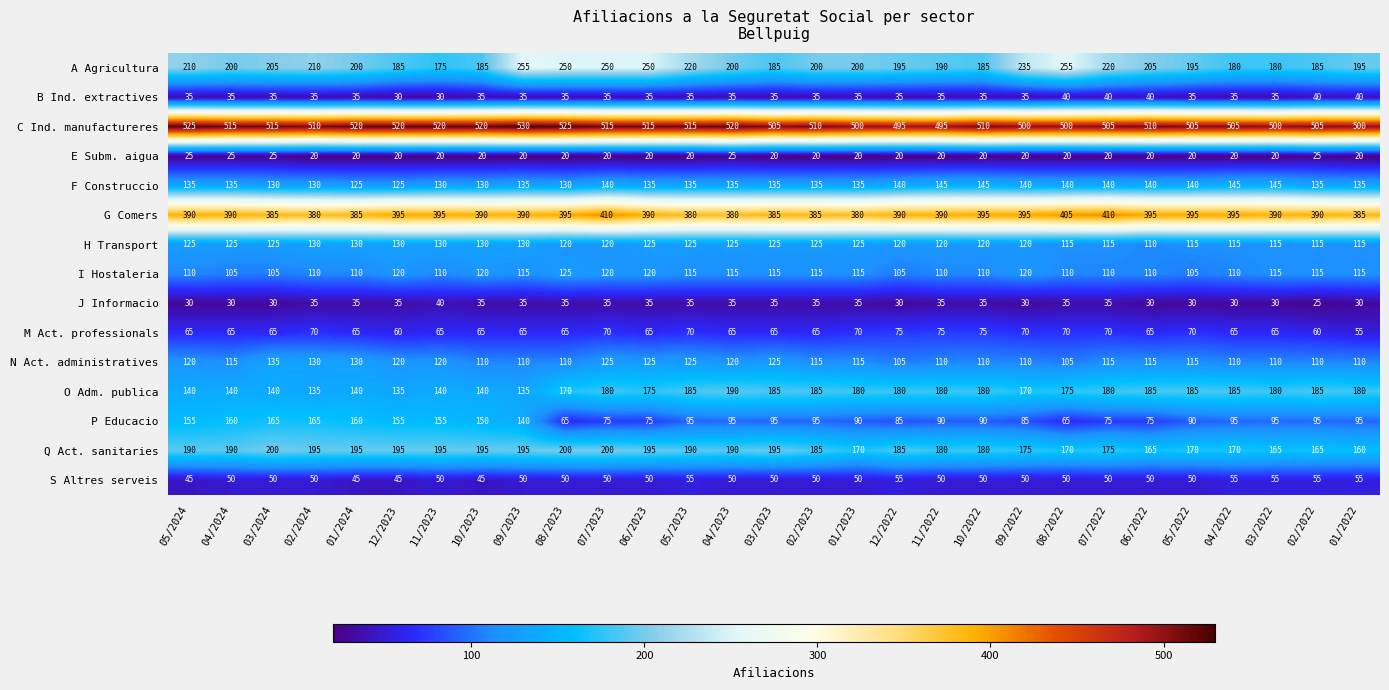

At which category does the chart reach its peak across all series?

09/2023